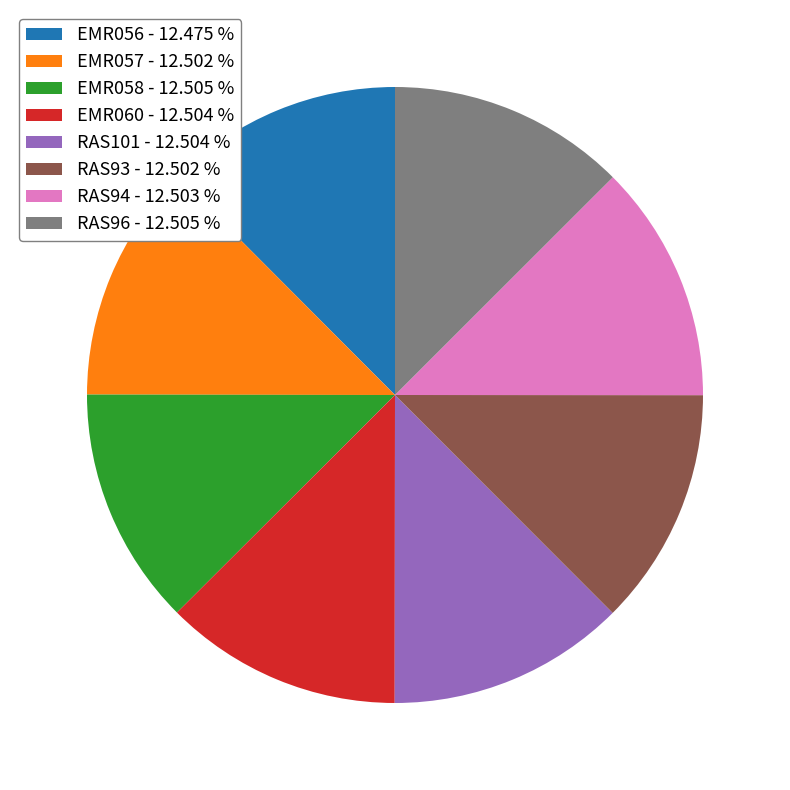

Combined, do EMR058 and RAS93 account for over 50%?

No